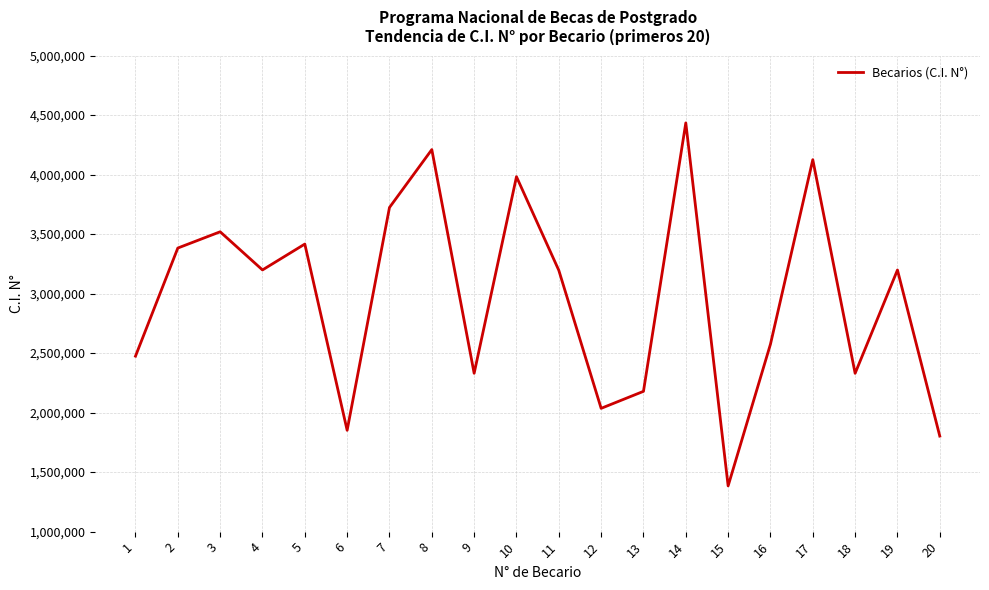

What is the change in value from 7 to 10?

+258638